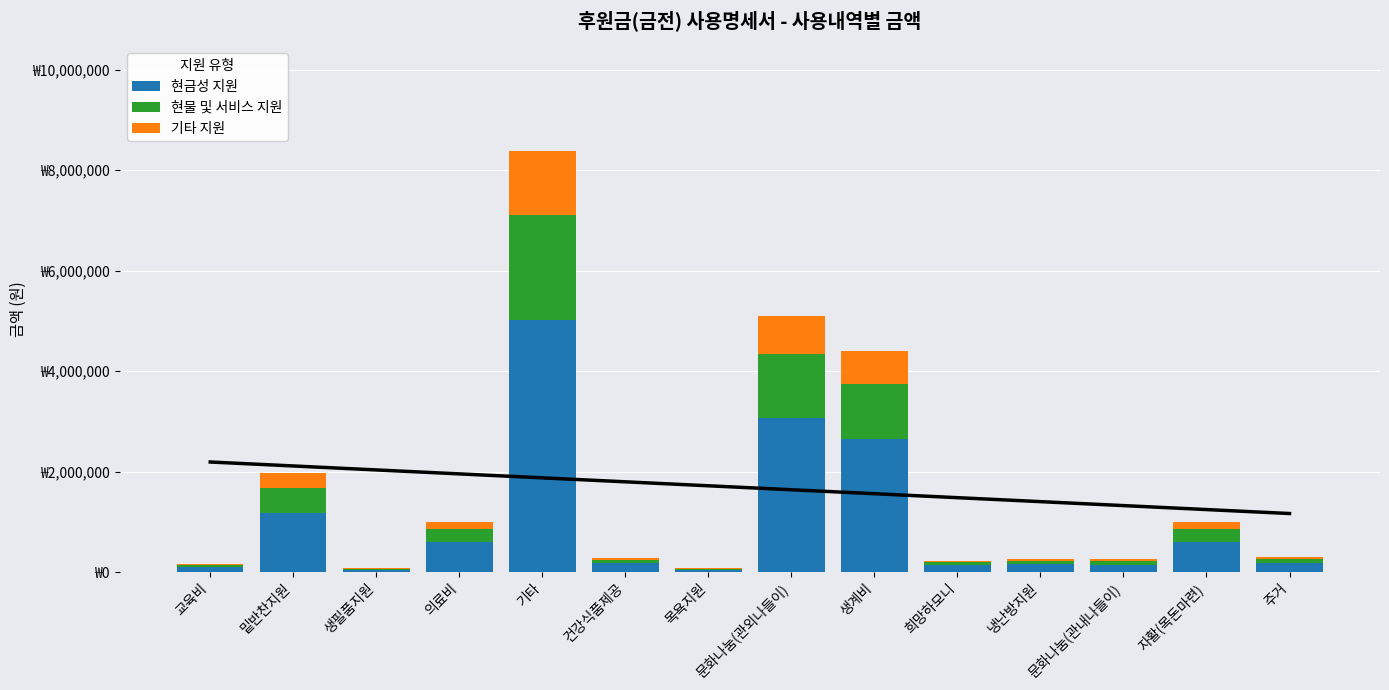

At which label is 현금성 지원 closest to 2533428?

생계비